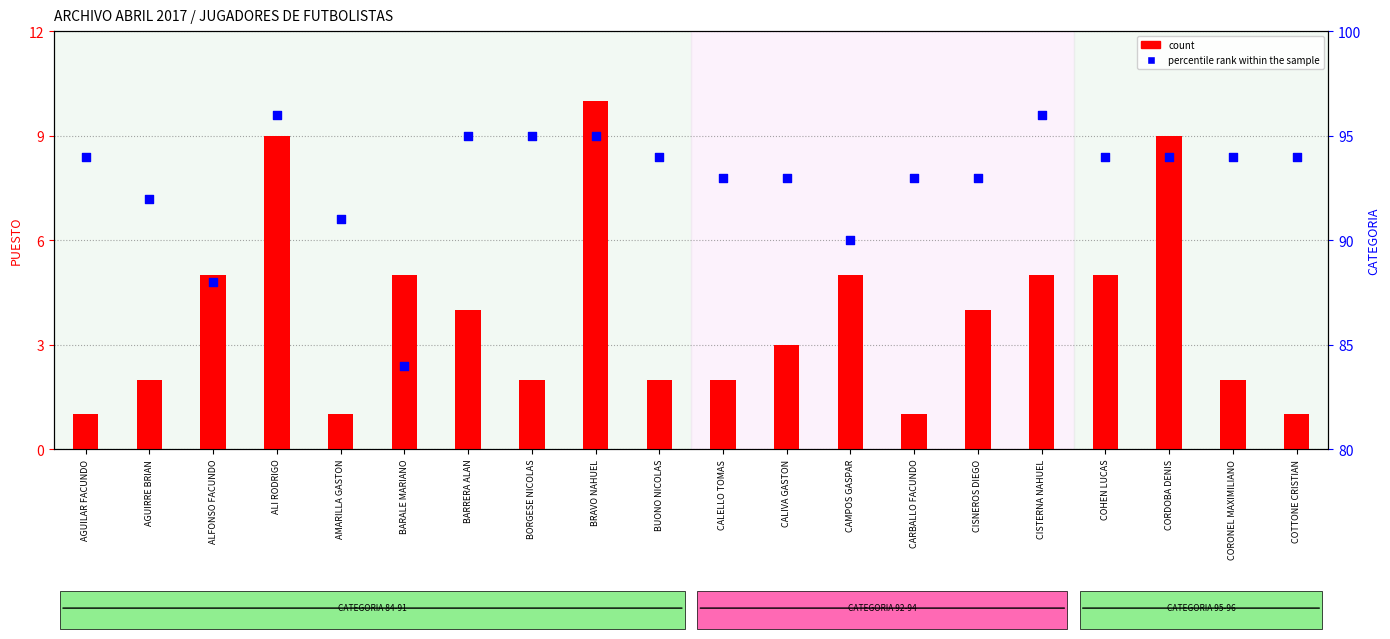

Which series contains the lowest Y value?

count